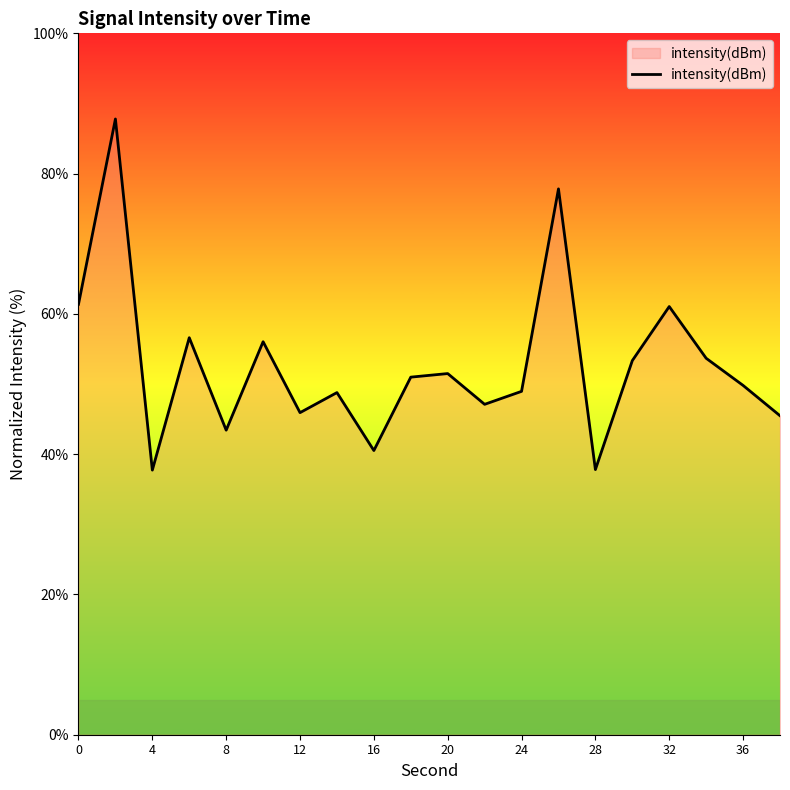

What is the smallest value displayed?

37.7